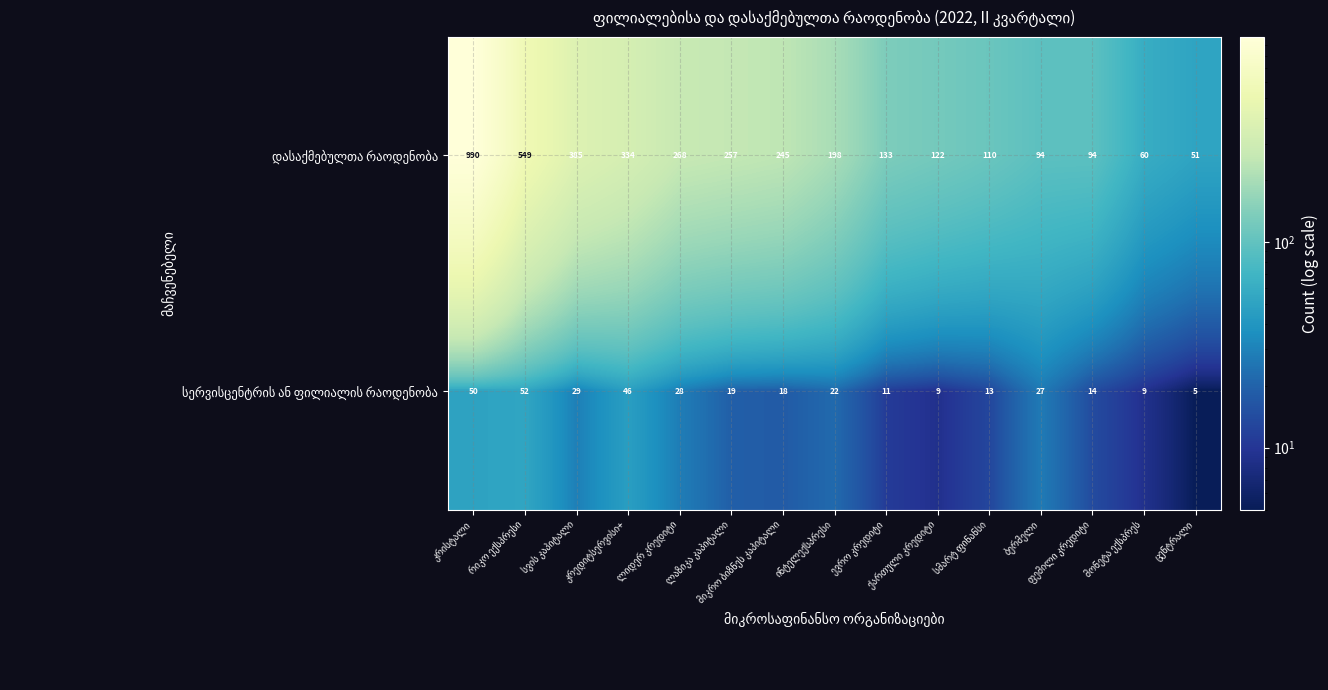

What is the greatest value displayed?

990